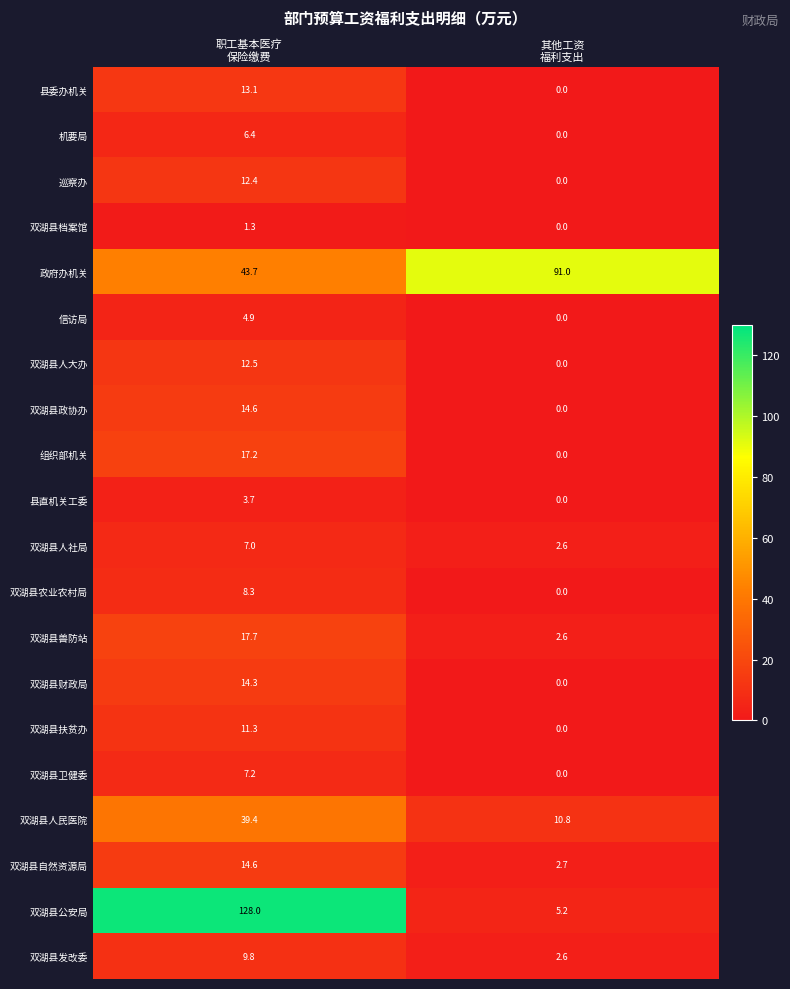

At which category is the sum across all series the highest?

职工基本医疗
保险缴费